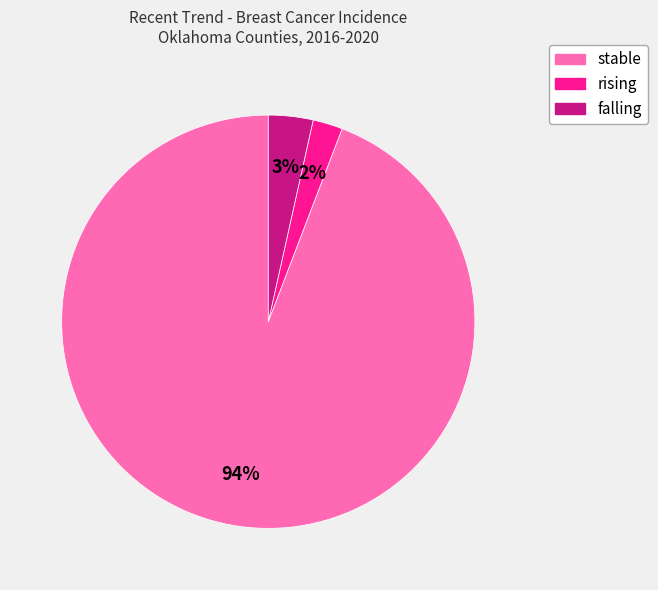

Combined, do rising and stable account for over 50%?

Yes